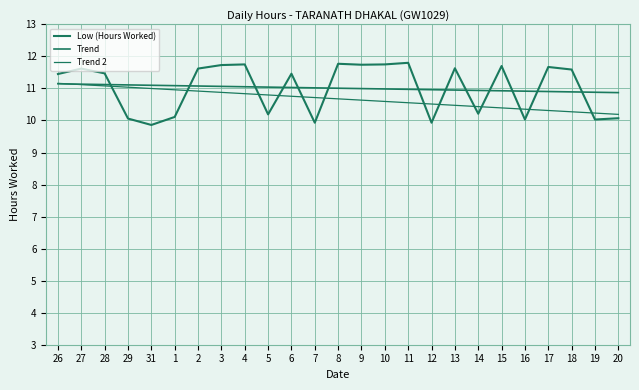

Is this an area chart (filled region under the line)?

No